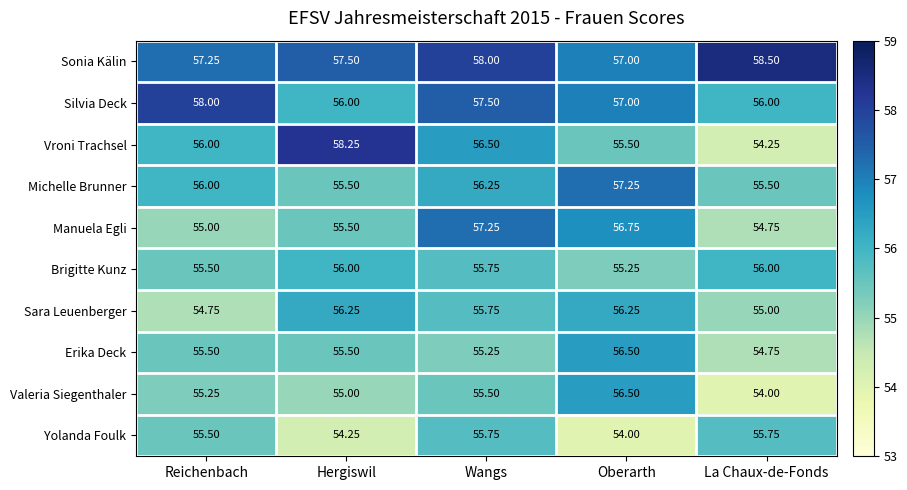

Which series has the largest total across all categories?

Sonia Kälin